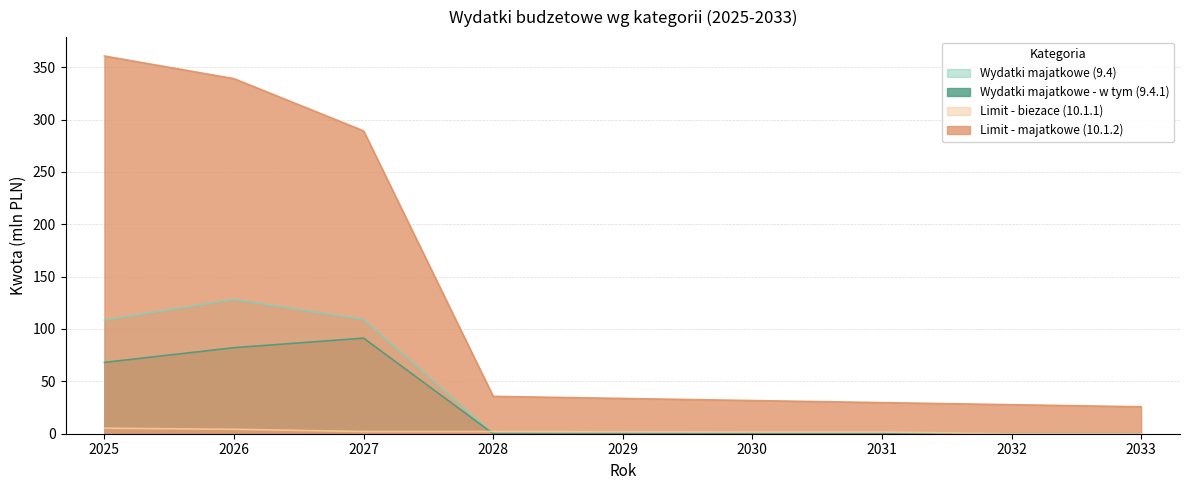

How many data points does each series have?

9